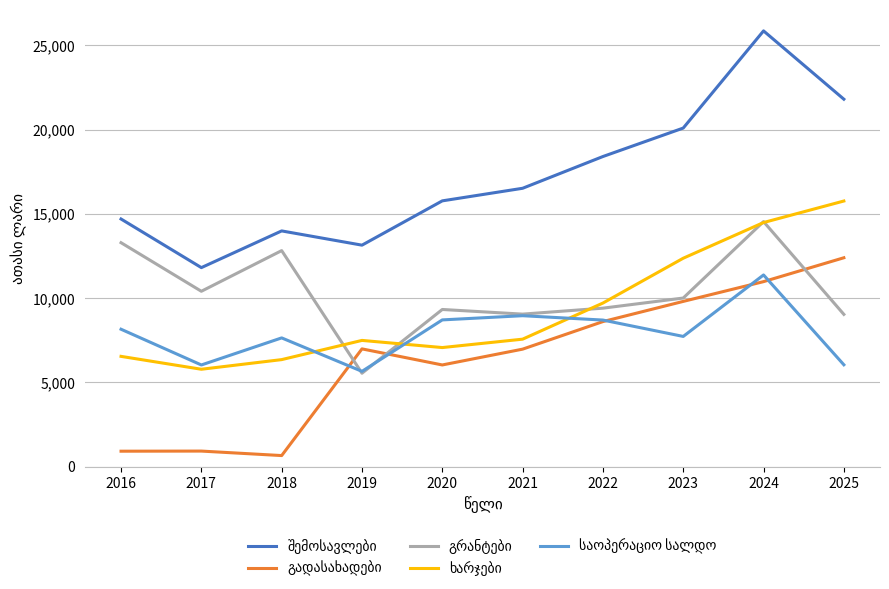

What is the minimum value shown in the chart?

654.7